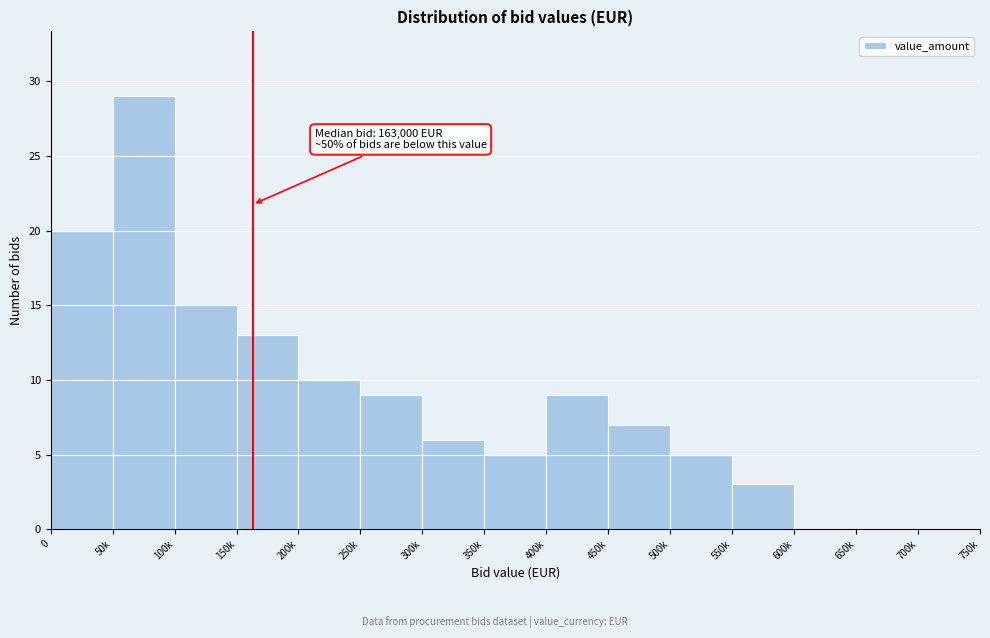

Reading left to right, what are all the values shown in this chart?

0=20	50k=29	100k=15	150k=13	200k=10	250k=9	300k=6	350k=5	400k=9	450k=7	500k=5	550k=3	600k=0	650k=0	700k=0